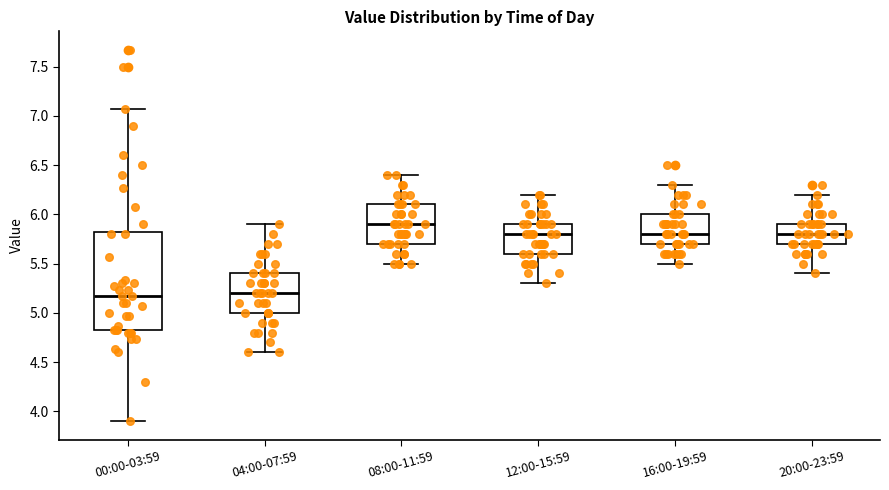

Which box is the tallest, from its lower edge to its upper edge?

00:00-03:59